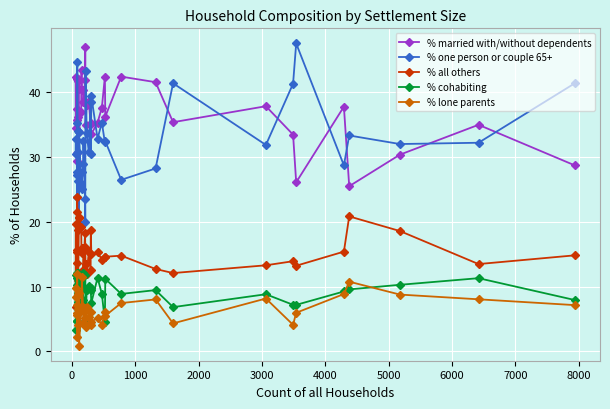

The % all others series shows 33.6 at 0. True or false?

False